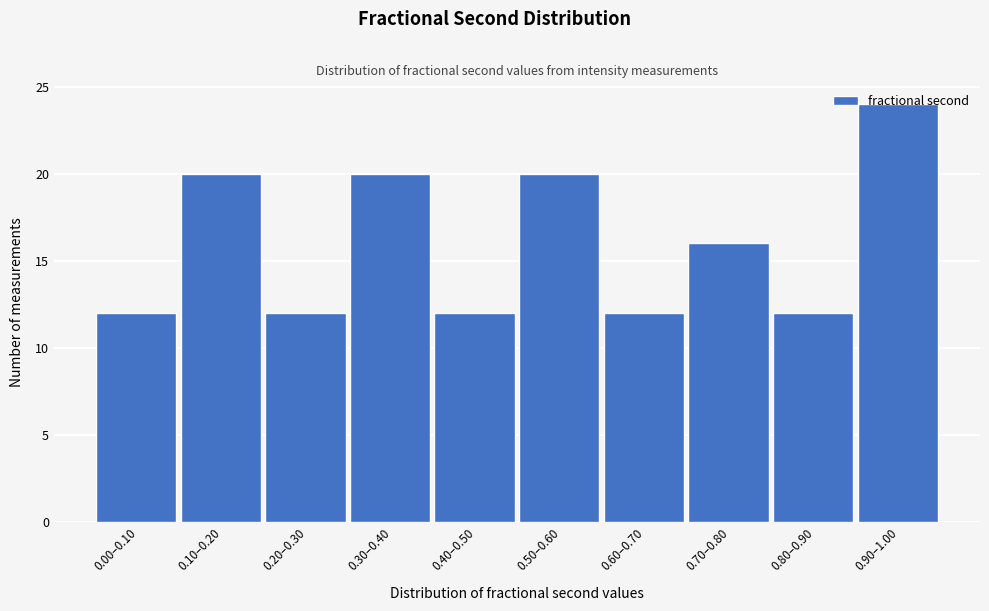

What is the label of the 8th bar from the right?

0.20–0.30